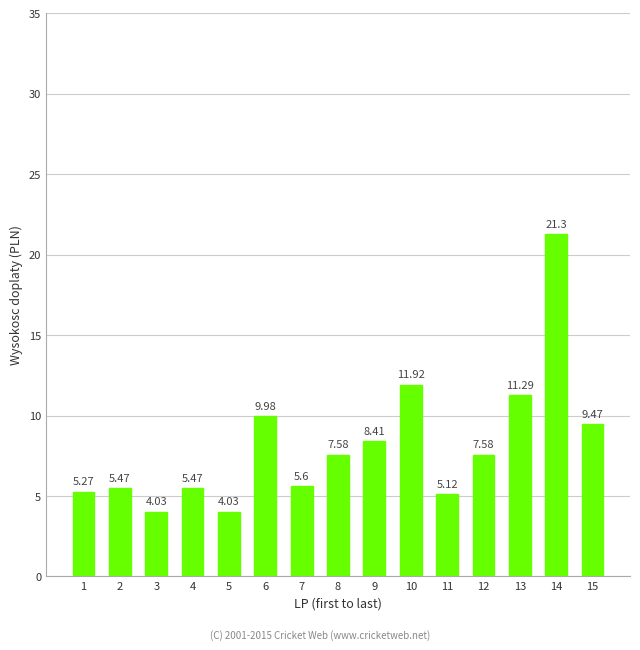

The value at 12 is 12.7. True or false?

False